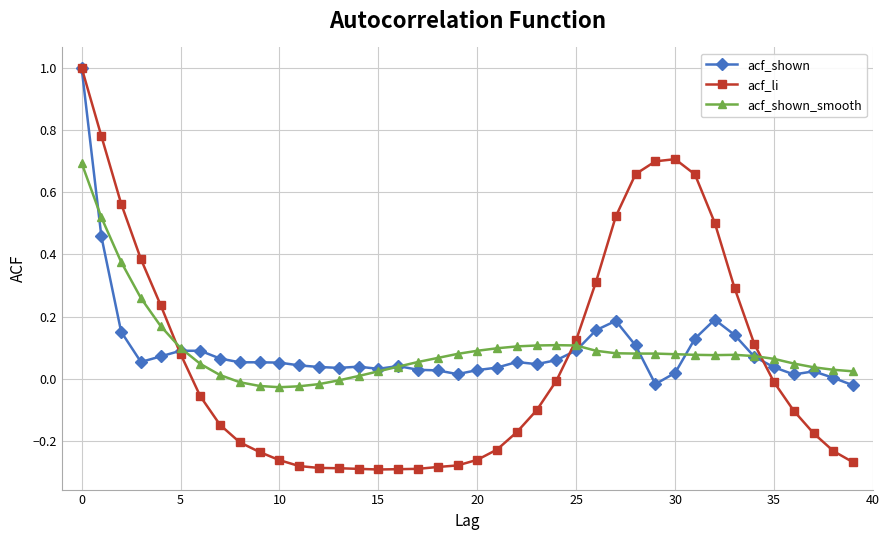

What is the difference between the maximum and minimum values in the acf_shown series?

1.0